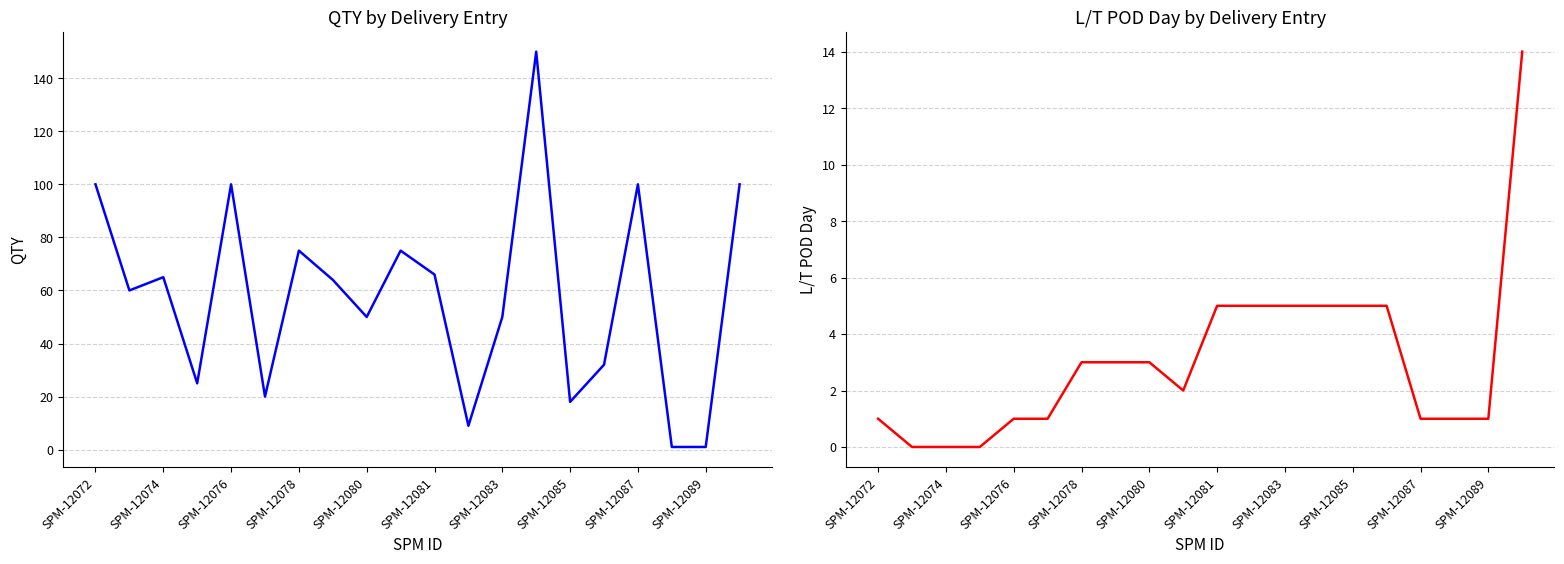

True or false: QTY and L/T POD Day cross at least once.

False